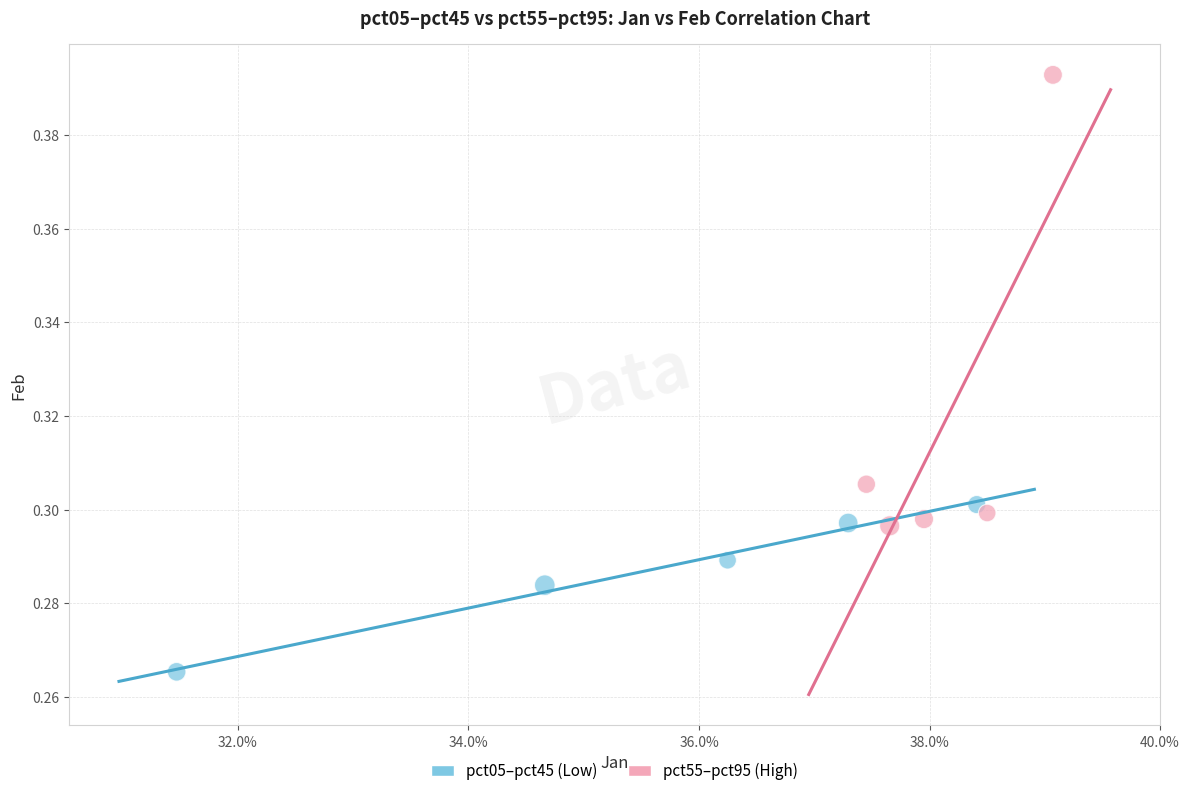

What are all the series names shown in the legend?

pct05–pct45 (Low), pct55–pct95 (High)